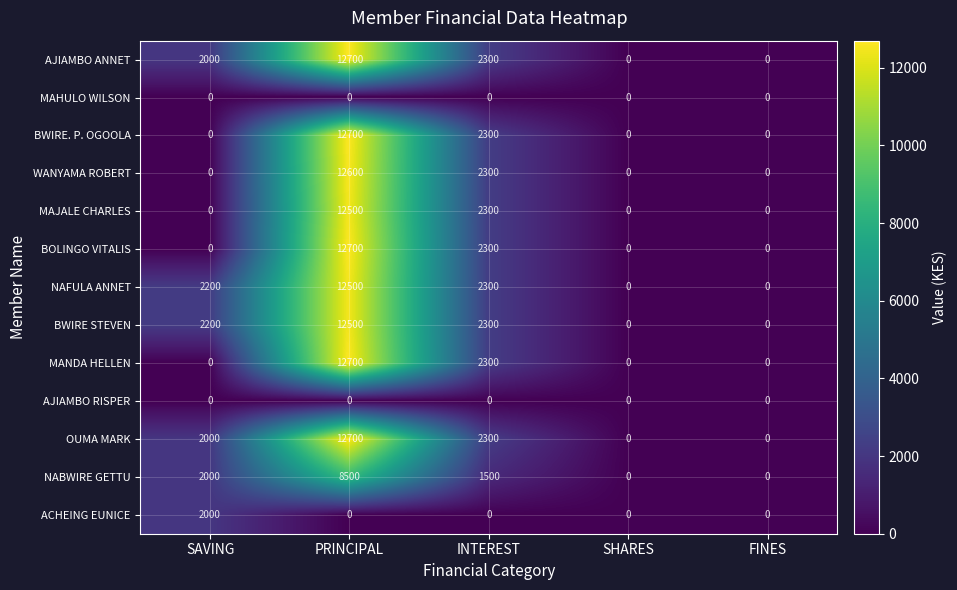

Is it true that AJIAMBO RISPER equals 0 at SHARES?

True